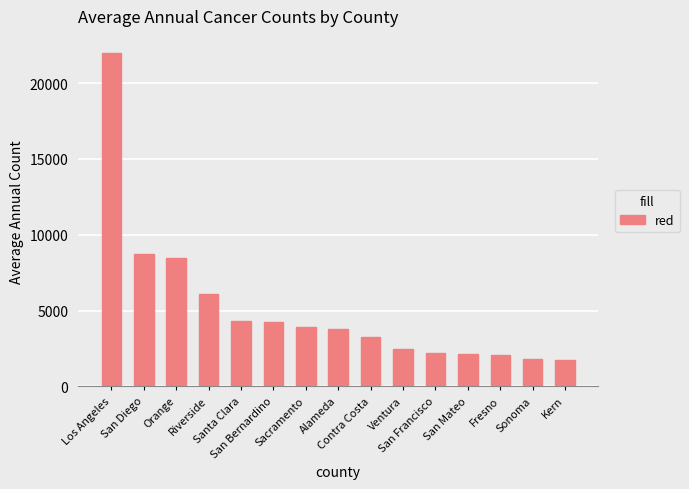

What is the value of the 14th bar from the left?

1819